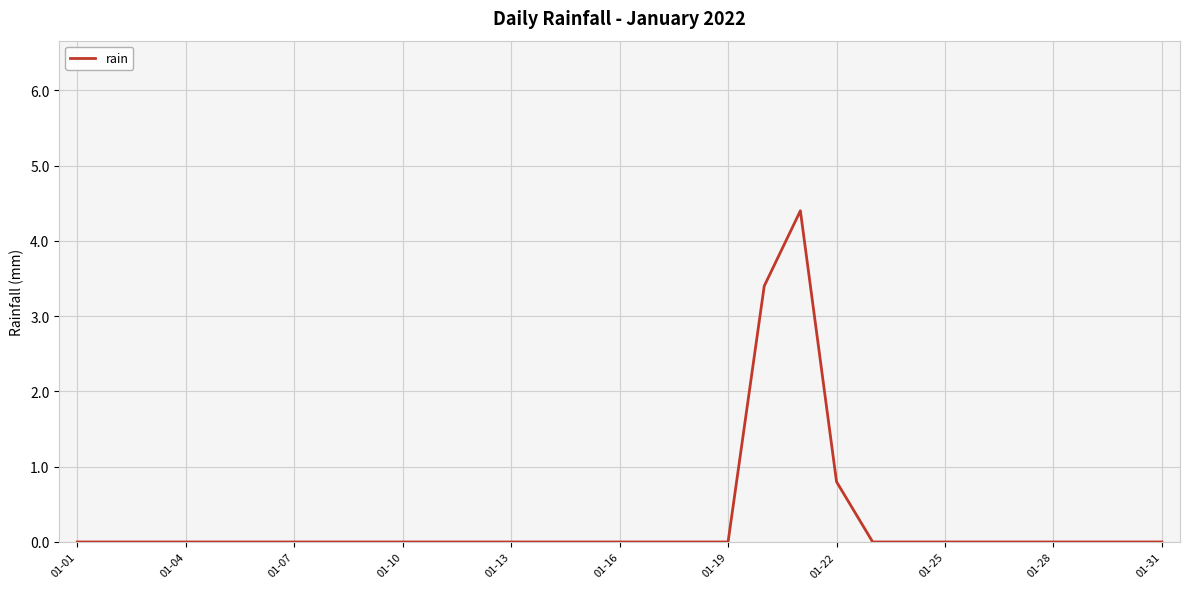

What is the maximum value shown in the chart?

4.4